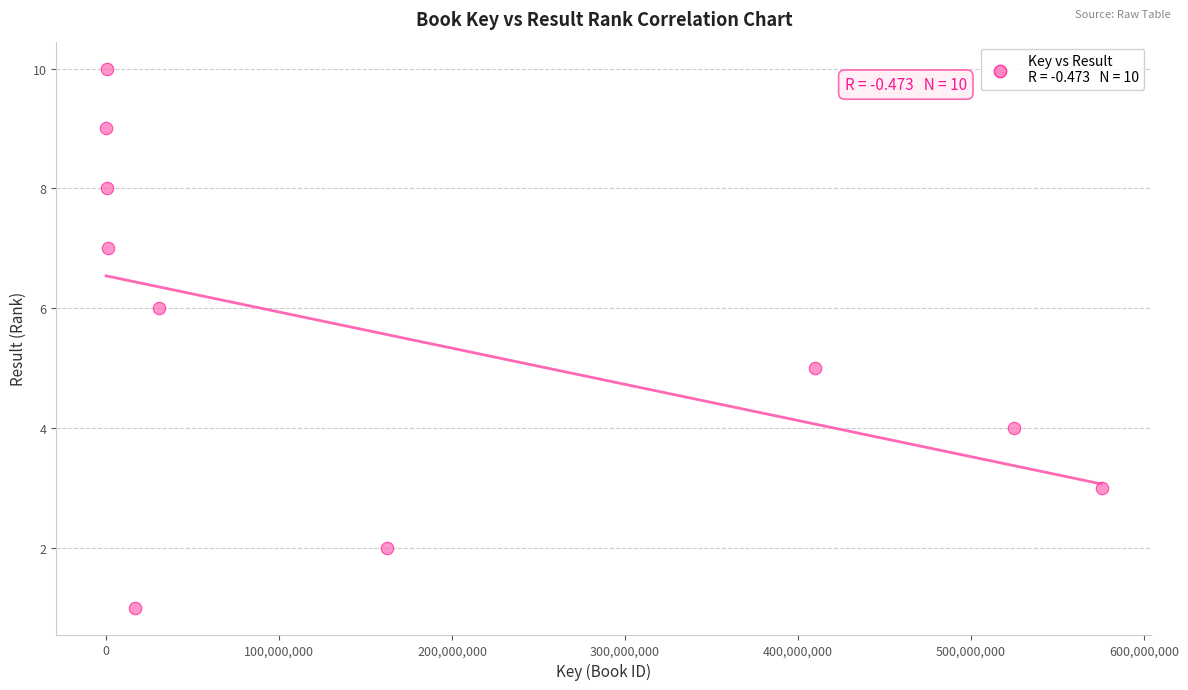

What is the range of Y values (max minus min)?

9